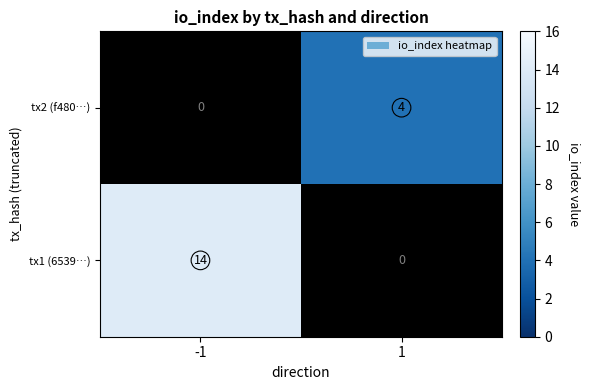

Where is tx1 (6539…) nearest to the value 7?

-1